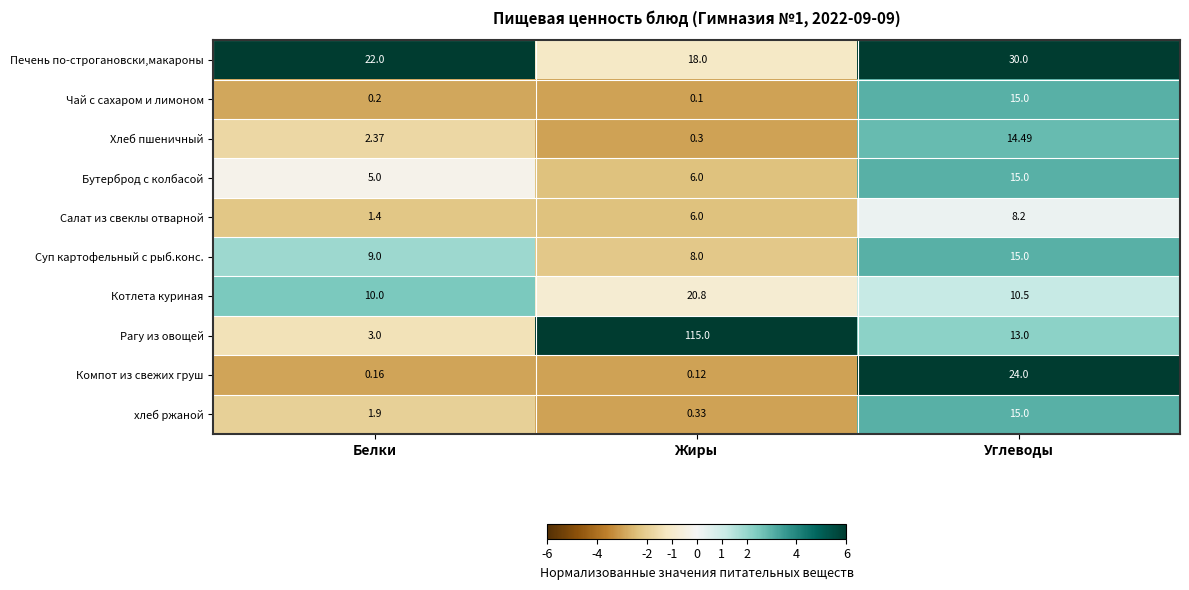

Which series has the largest range (max minus min)?

Рагу из овощей